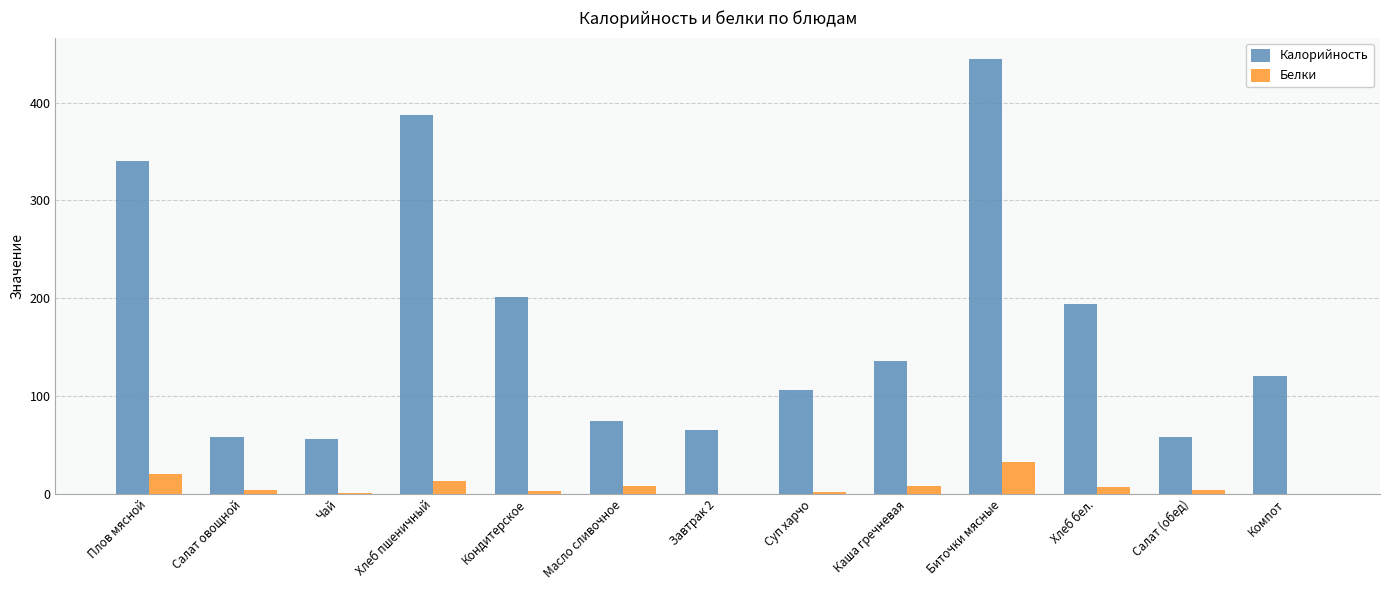

Is the value of Белки at Чай greater than the value of Калорийность at Компот?

No